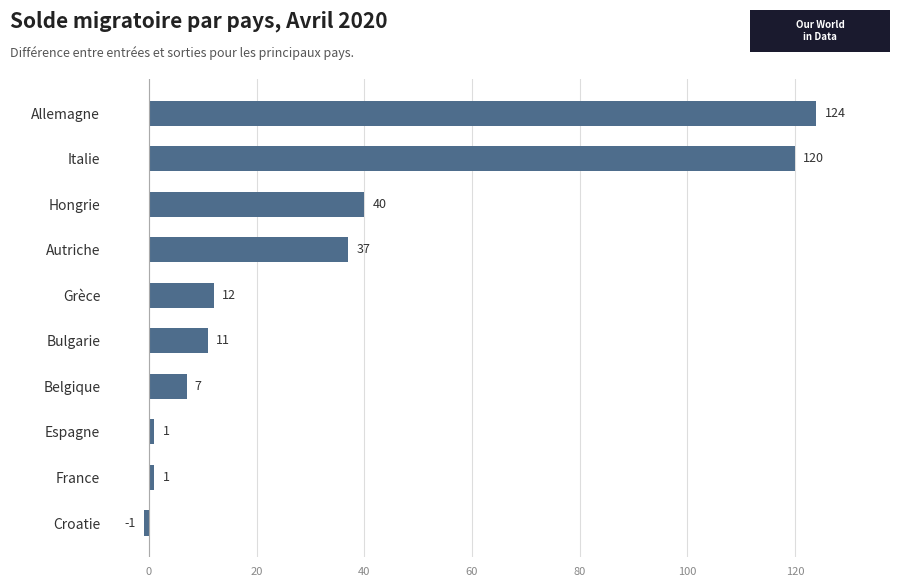

Approximately how many times larger is the value at Grèce compared to Espagne?

12.0